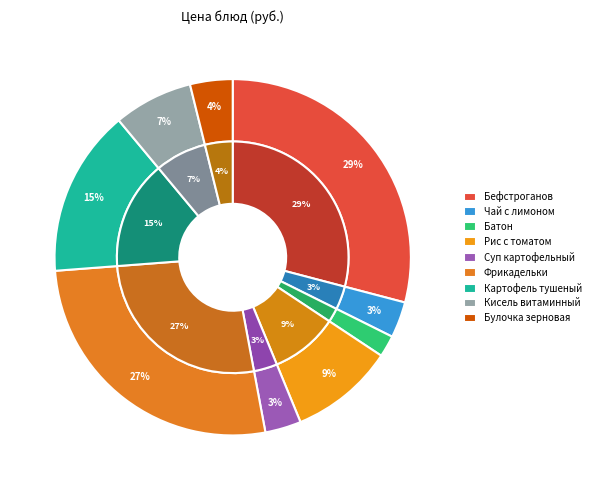

Count the number of slices in the pie.

9